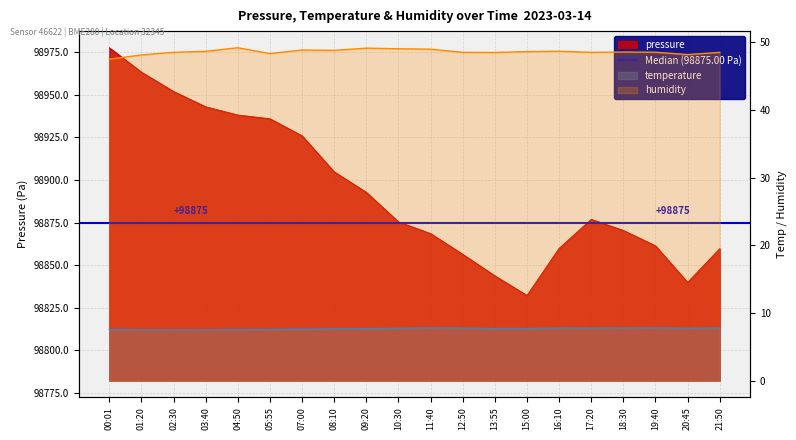

The value of temperature at 12:50 is 7.8. True or false?

True